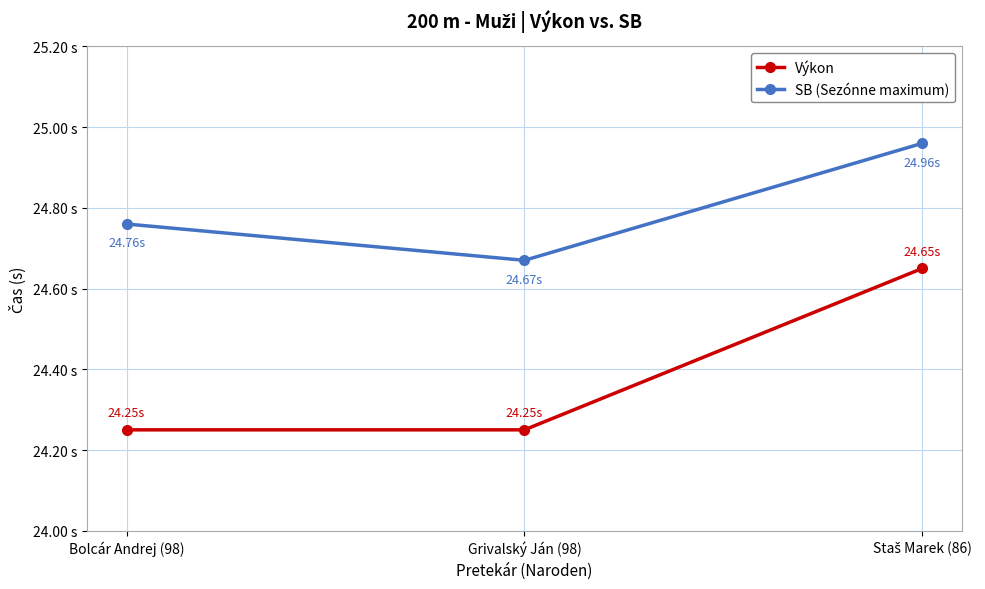

At which label is SB (Sezónne maximum) closest to 24?

Grivalský Ján (98)